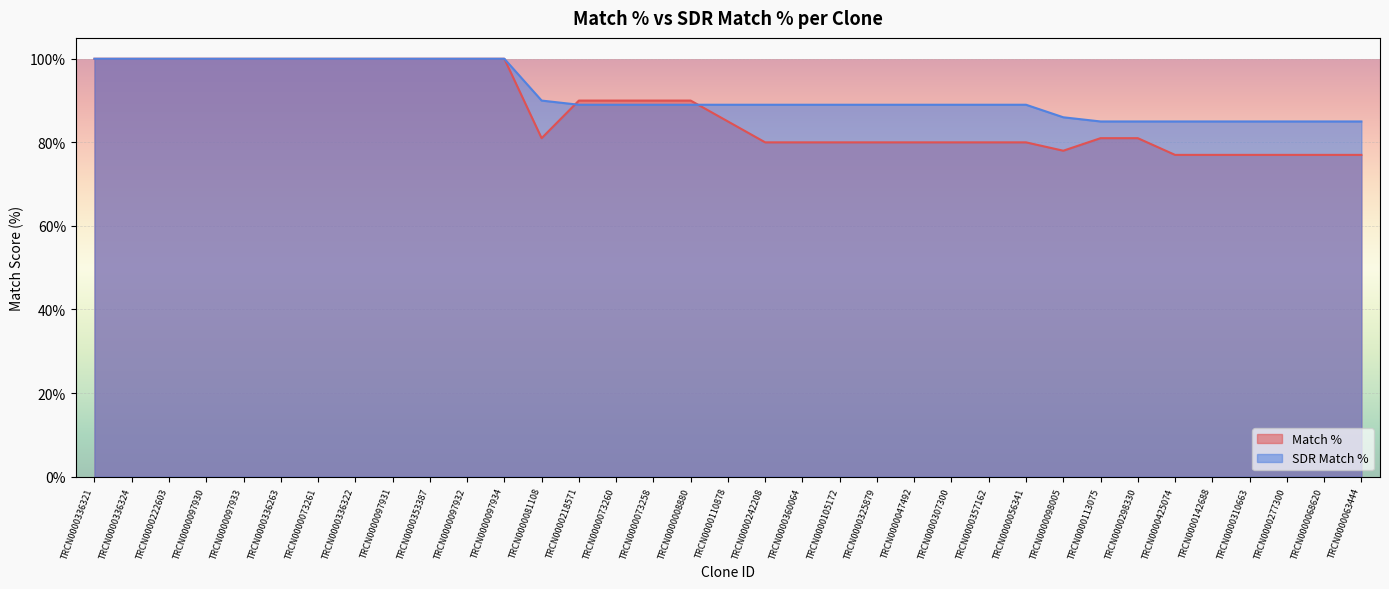

True or false: Match % and SDR Match % cross at least once.

True